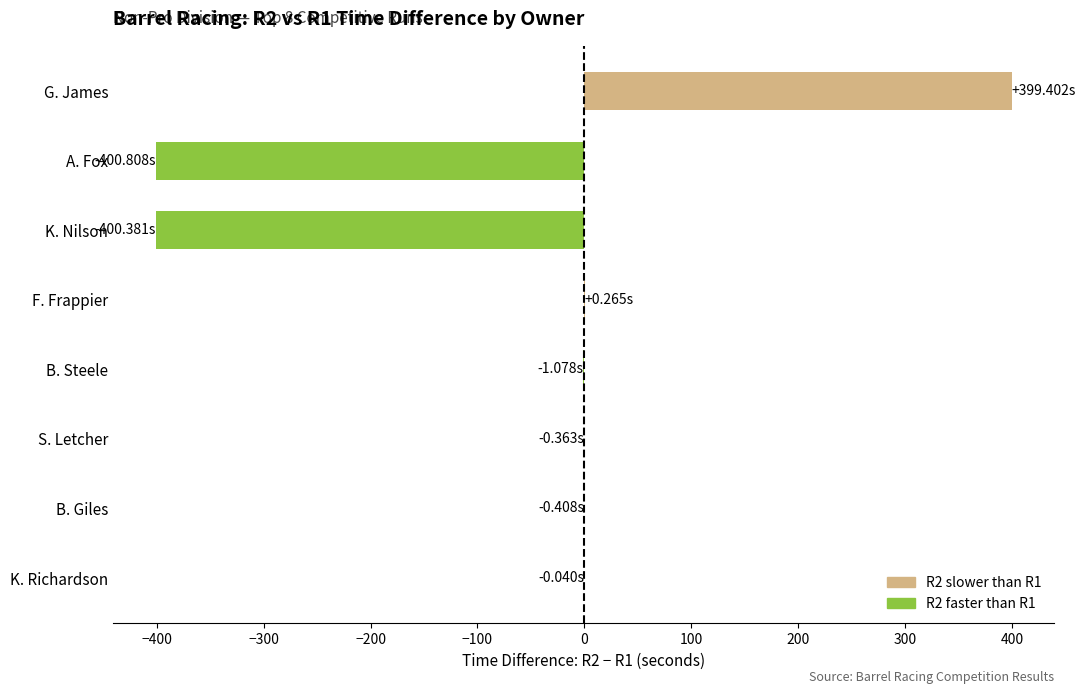

How many data points are above 0?

2